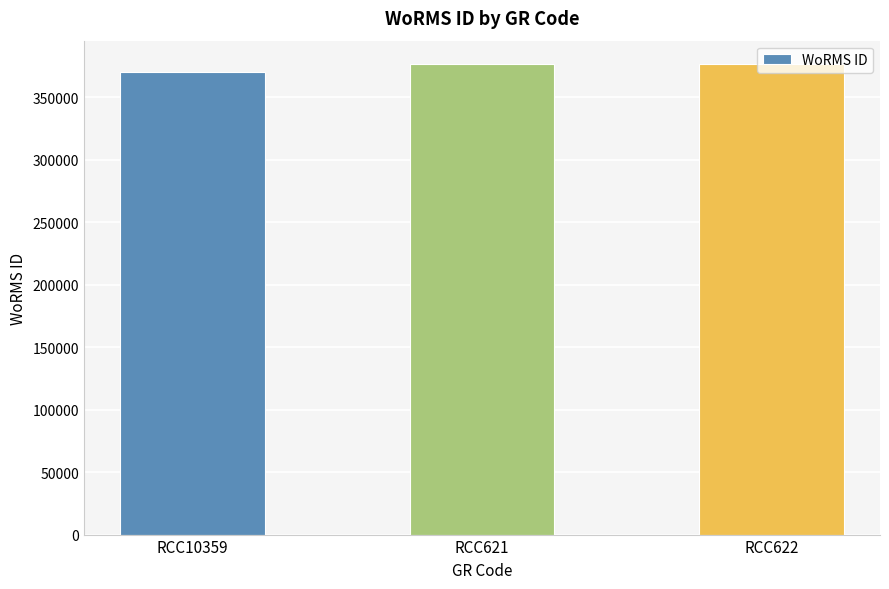

Does the chart contain stacked bars?

No